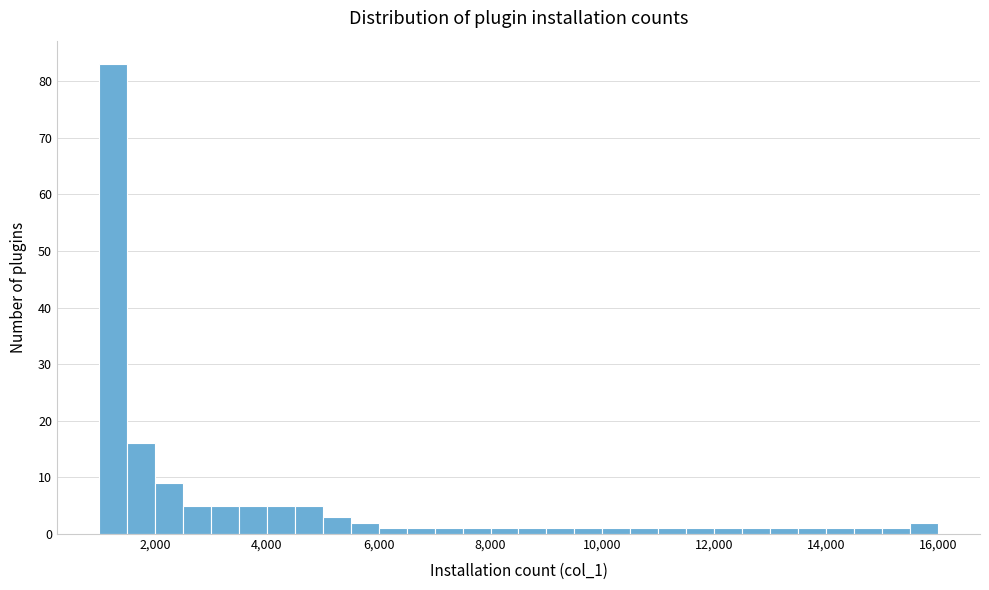

Around what value on the x-axis is the tallest bar? Give the approximate position of its centre, as read against the axis.

1200